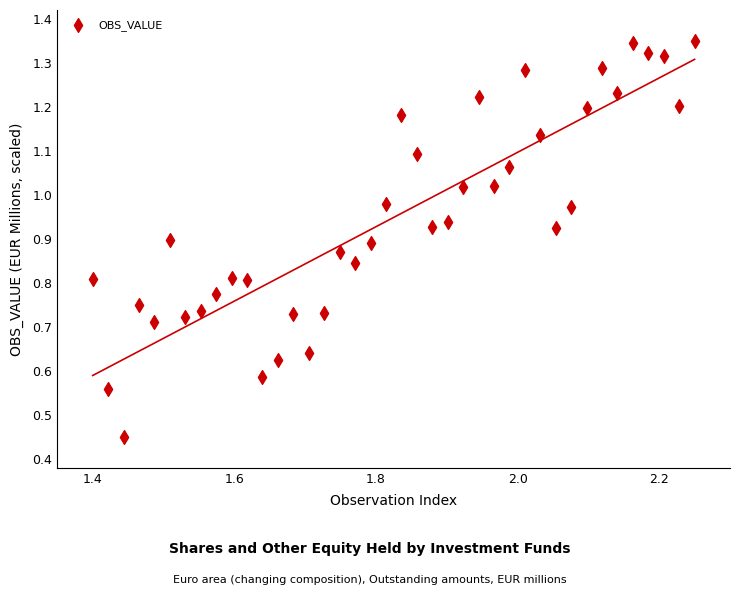

How many data points are displayed?

40